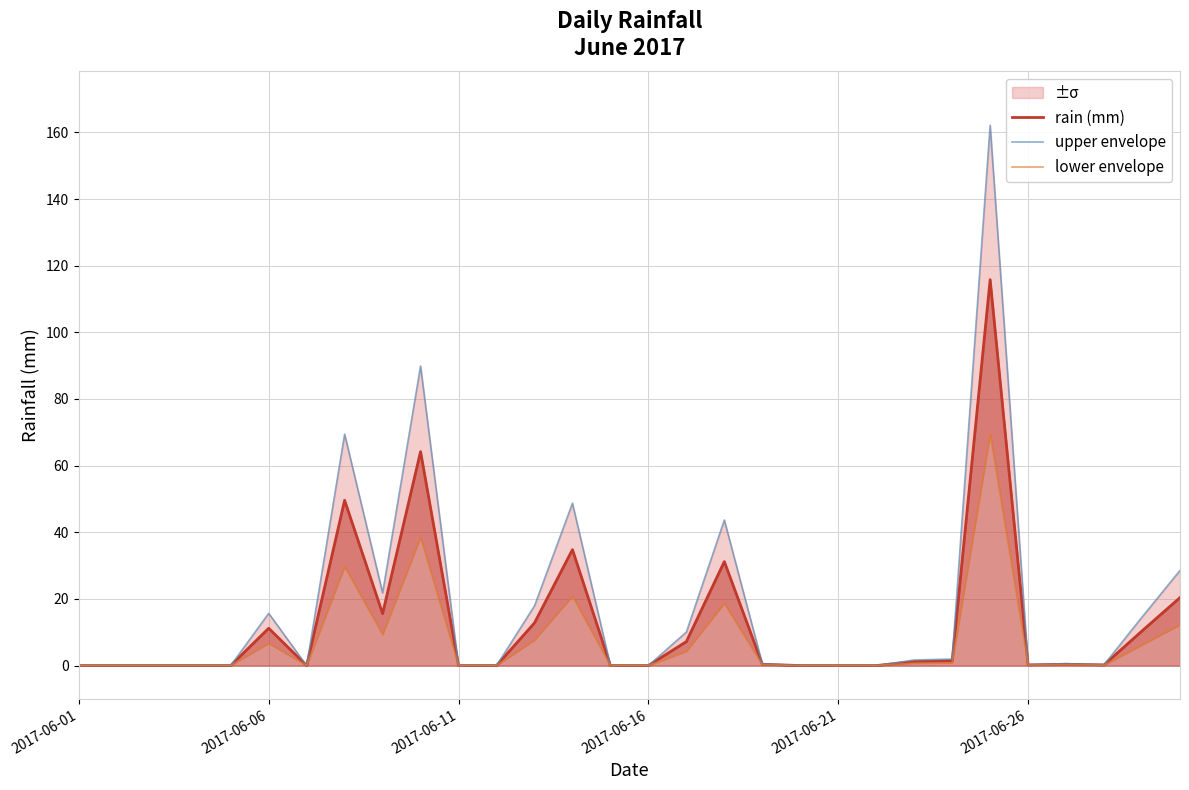

What is the average value of the rain (mm) series?

12.6